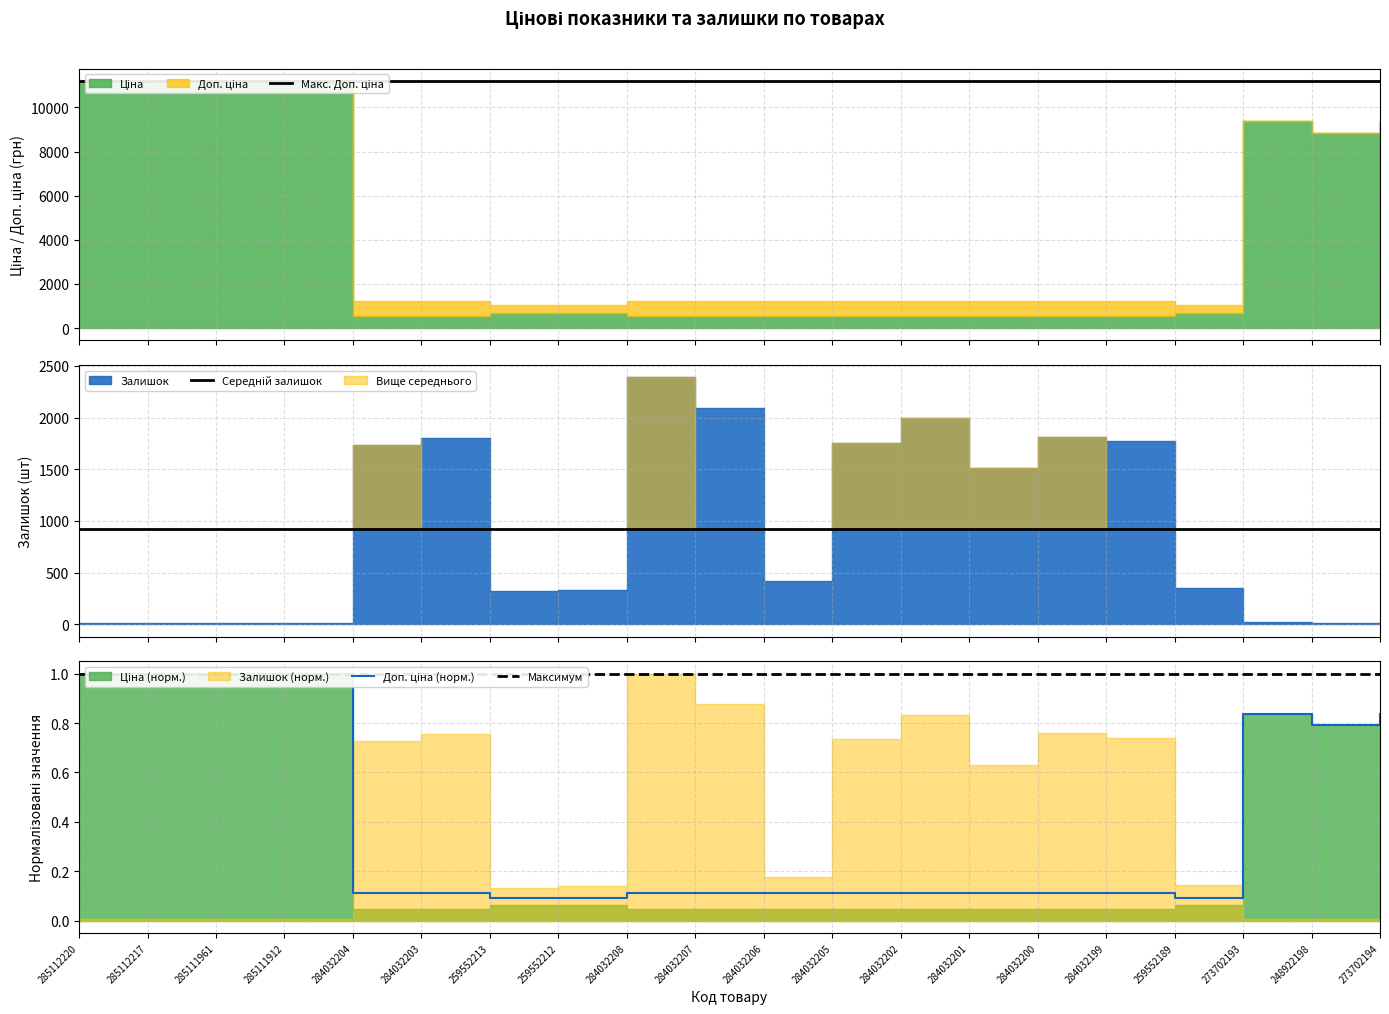

Which series changed the most between 259552213 and 284032202?

Доп. ціна (норм.)